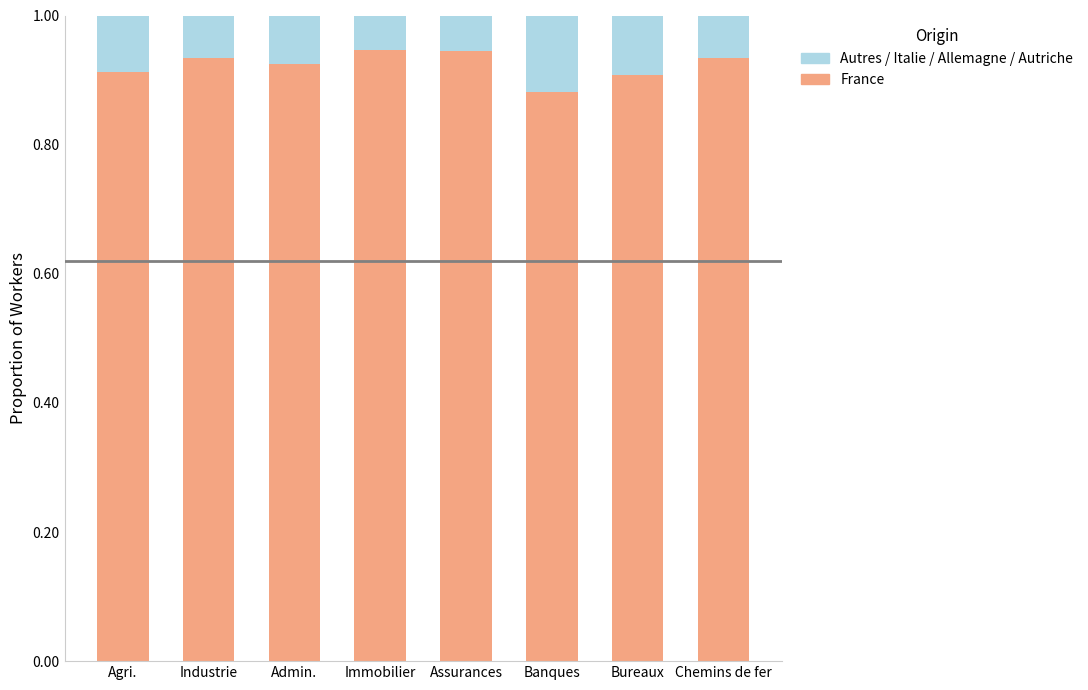

What is the total value across all series at Industrie?

1.0